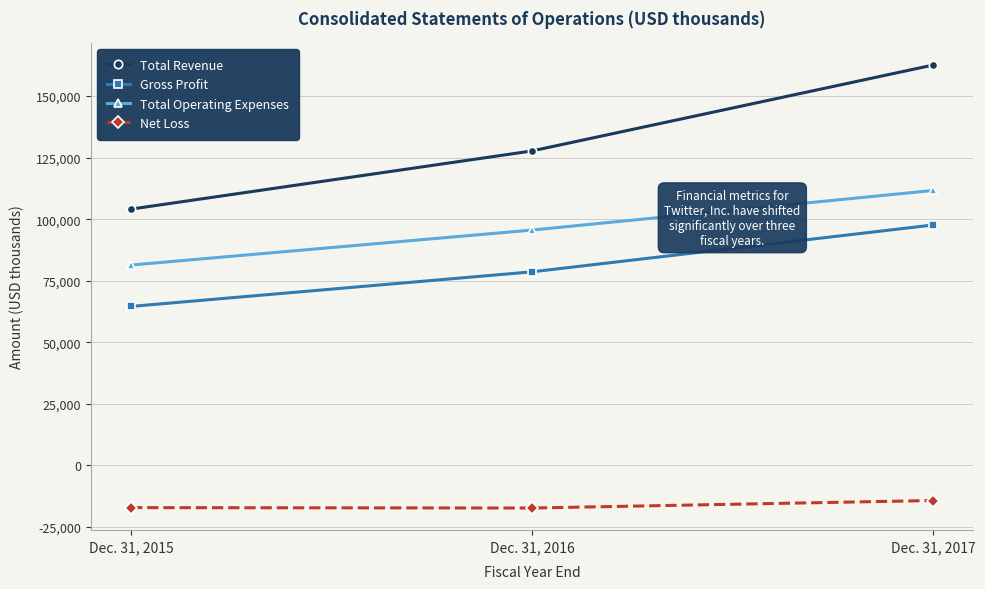

How many categories are shown in the chart?

3